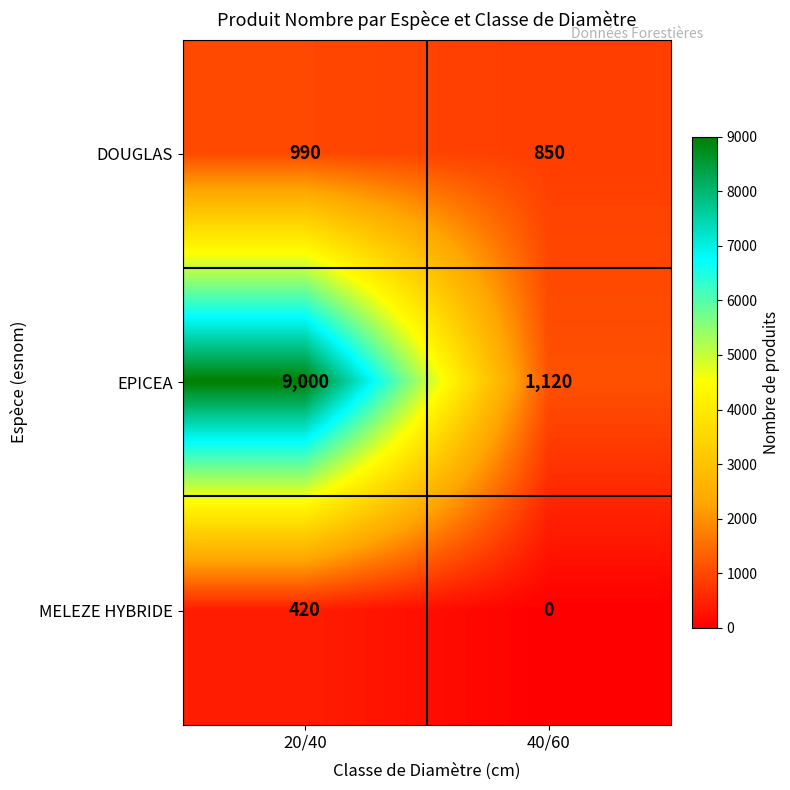

Reading left to right, list all the values displayed in this chart.

DOUGLAS: 20/40=990	40/60=850
EPICEA: 20/40=9000	40/60=1120
MELEZE HYBRIDE: 20/40=420	40/60=0